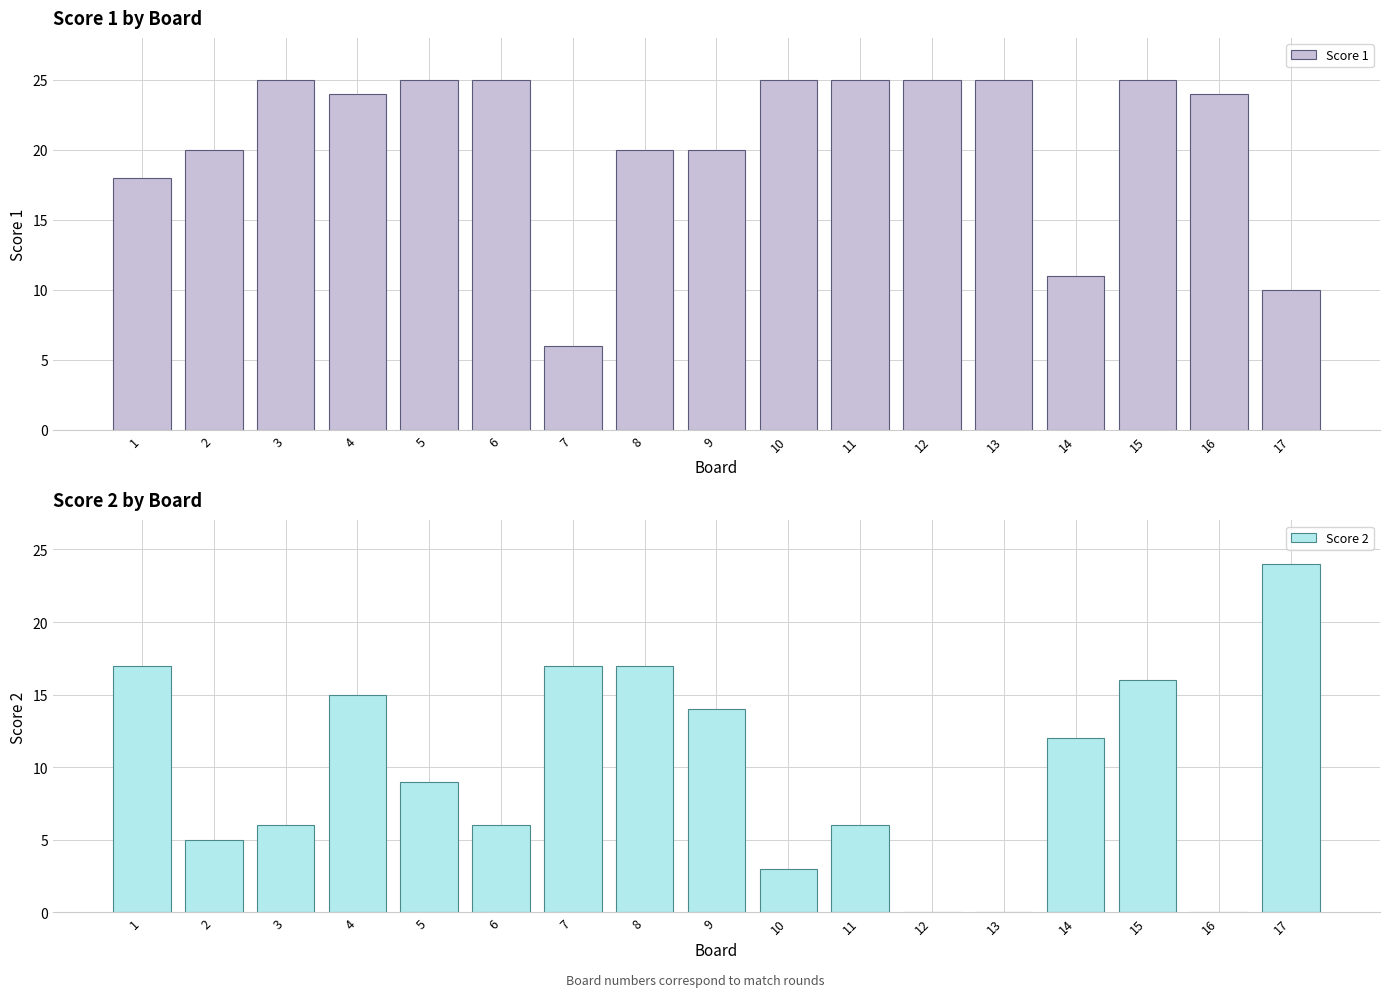

List the series in order of their overall mean, highest first.

Score 1, Score 2